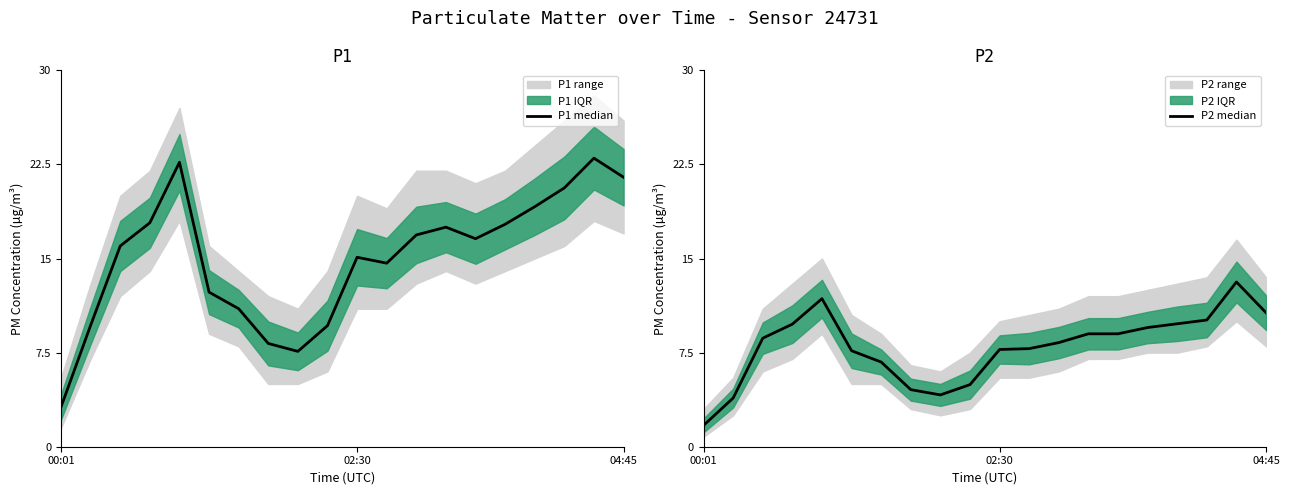

How many data points in P1 median are less than 16?

9